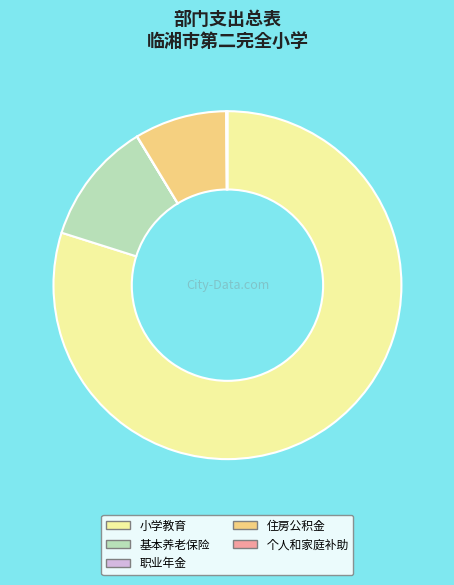

What is the ratio of the value at 住房公积金 to the value at 小学教育?

0.1